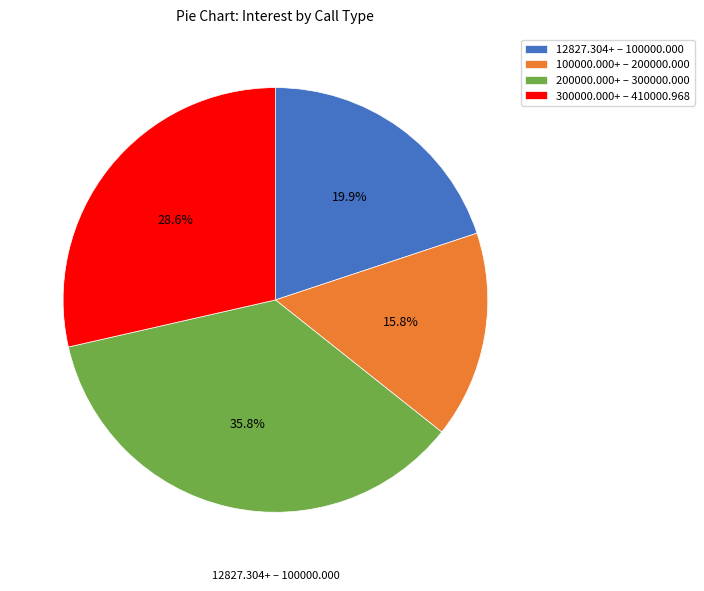

Which category has the biggest portion of the pie?

200000.000+ – 300000.000